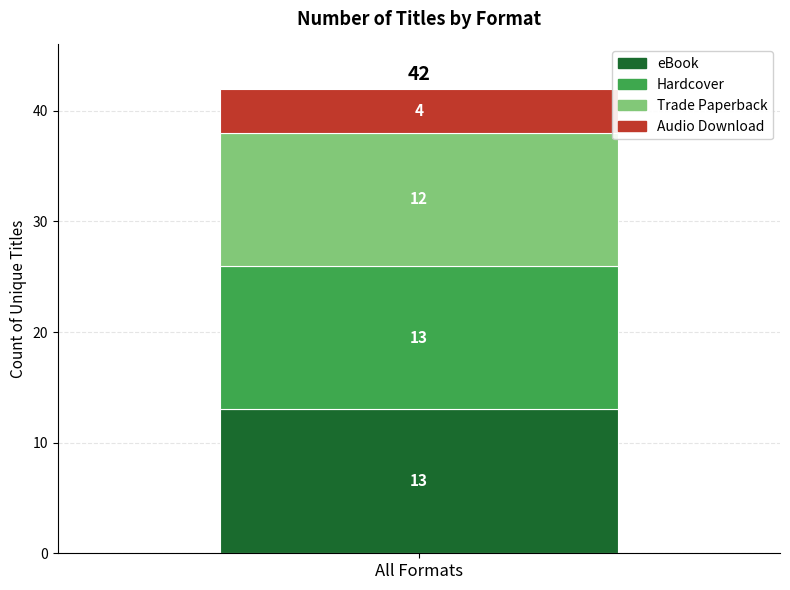

Rank the categories by eBook value from highest to lowest.

All Formats